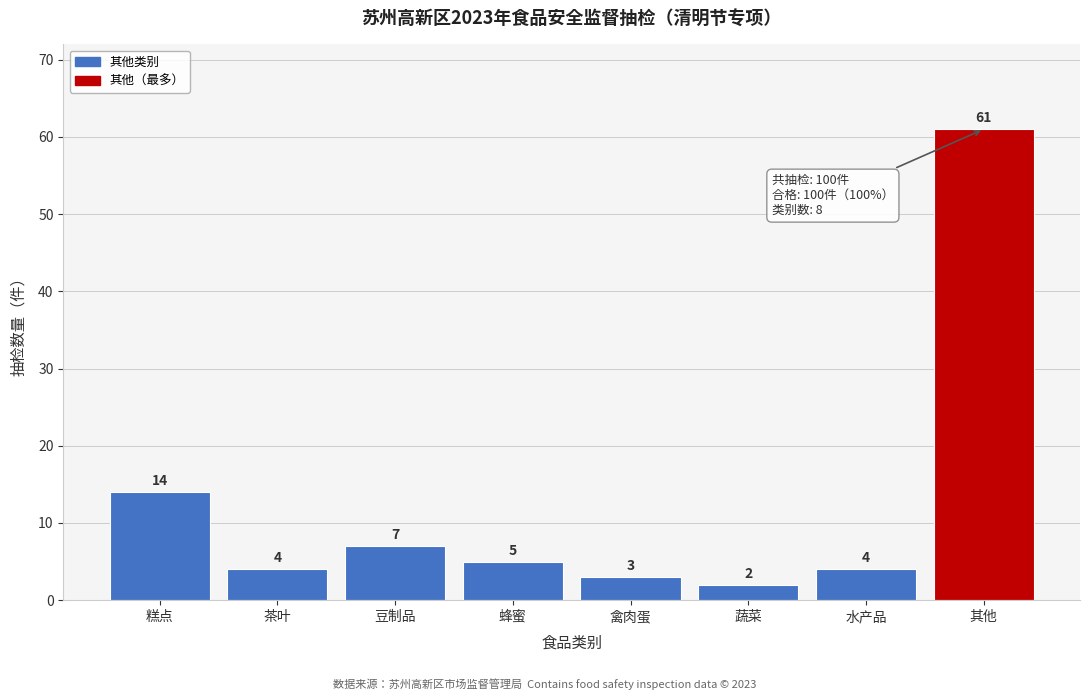

Reading right to left, transcribe all the data shown in this chart.

其他=61	水产品=4	蔬菜=2	禽肉蛋=3	蜂蜜=5	豆制品=7	茶叶=4	糕点=14